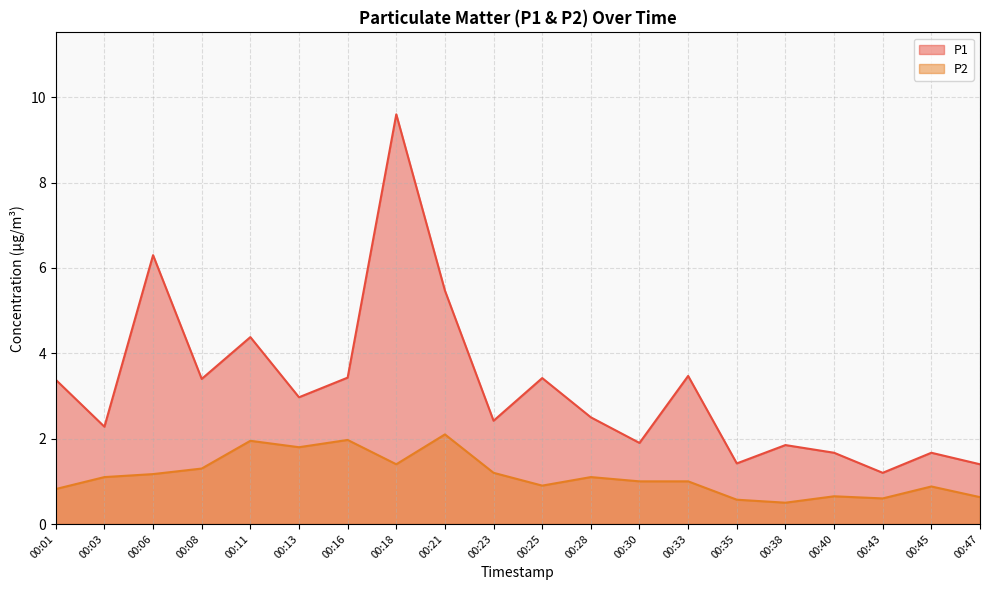

Where is the first local minimum for P1?

00:03